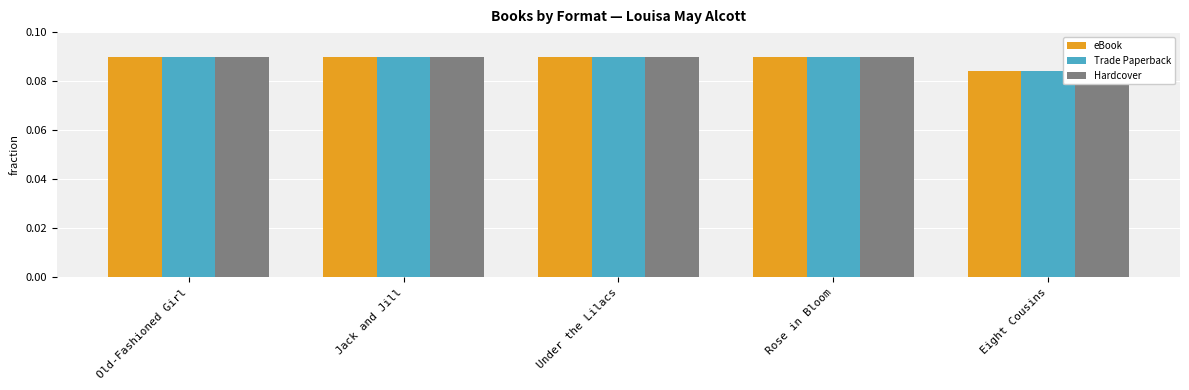

List the series in order of their peak value, highest first.

eBook, Trade Paperback, Hardcover